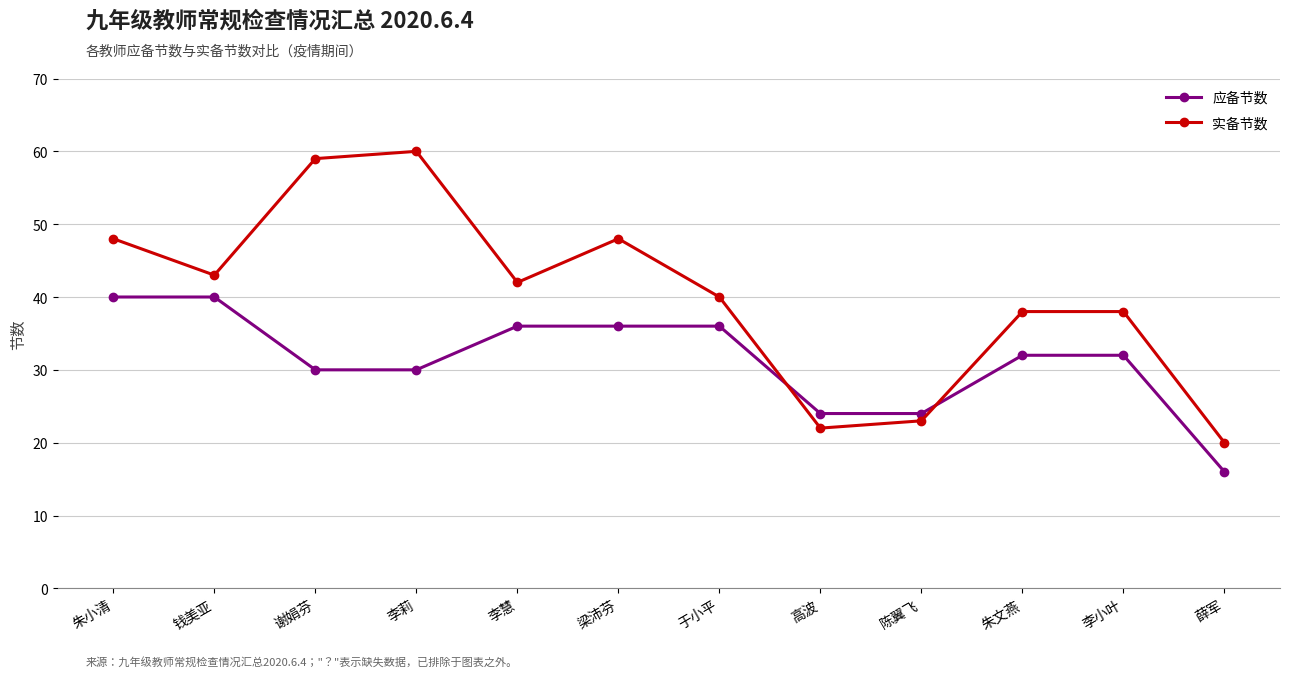

What is the label of the 12th point from the left?

薛军